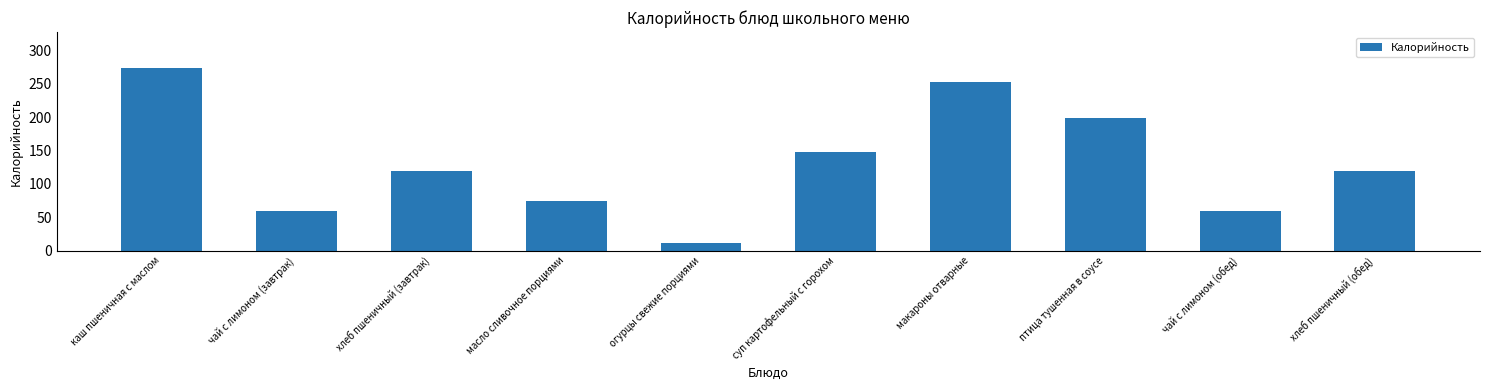

What is the sum of all values?

1314.7